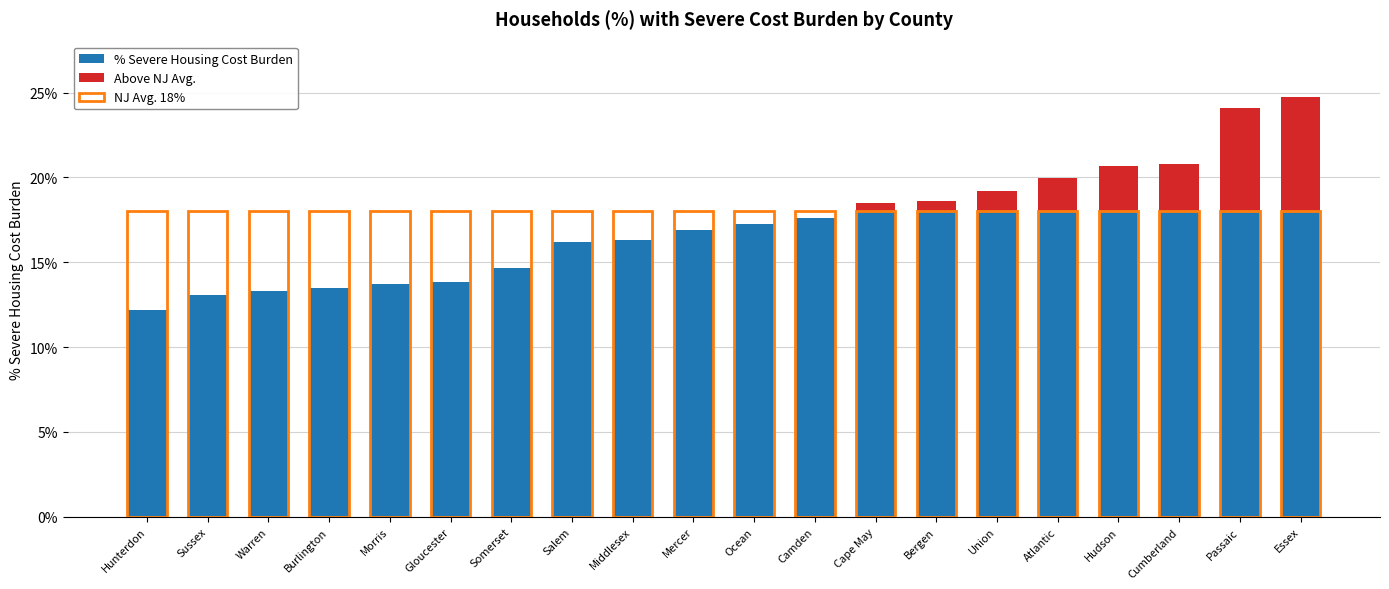

What position from the right is Gloucester?

15